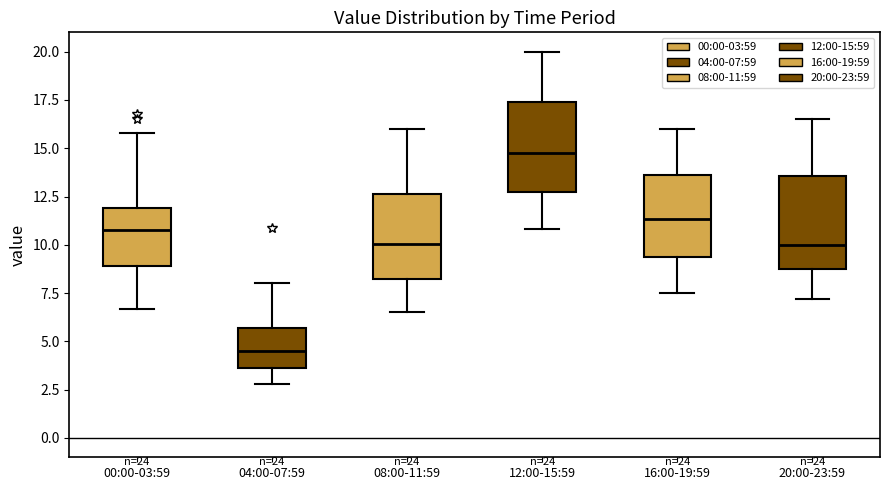

Where does the lower whisker of the box for 16:00-19:59 end on the y-axis? The values are not printed on the chart, so give them approximately, as read against the axis.

7.5